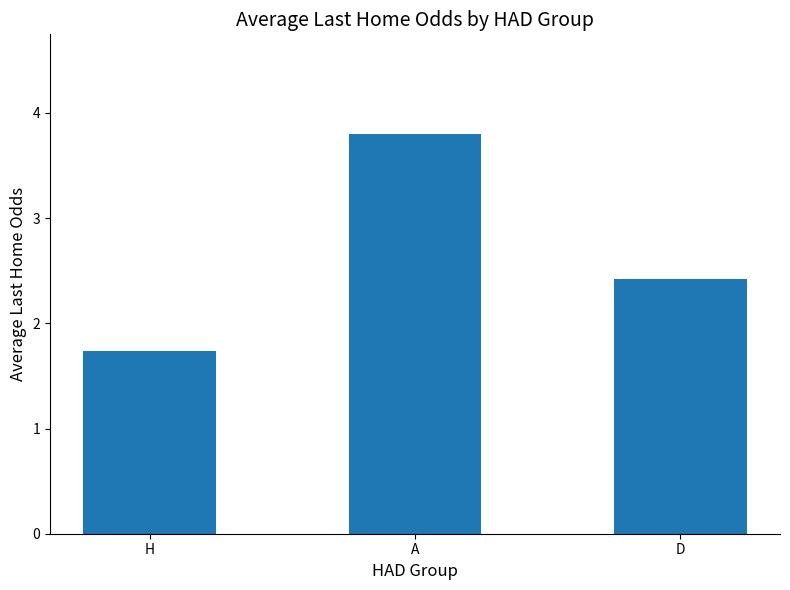

What is the label of the 3rd bar from the left?

D